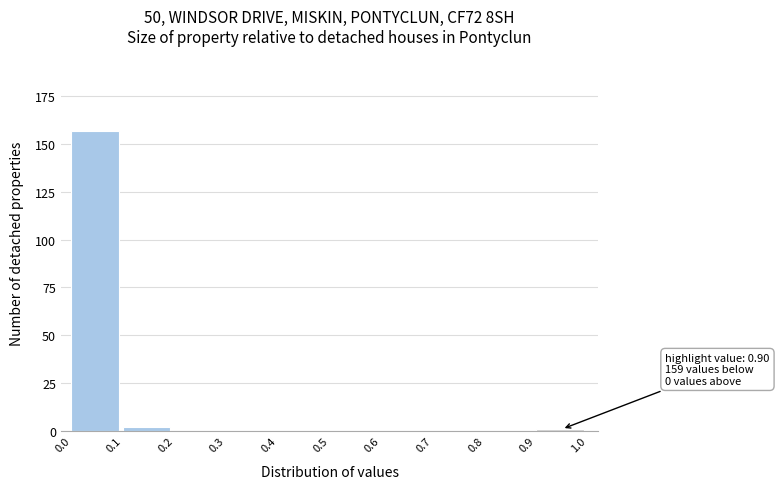

Over which range of the x-axis is the bar tallest?

0.0 to 0.1